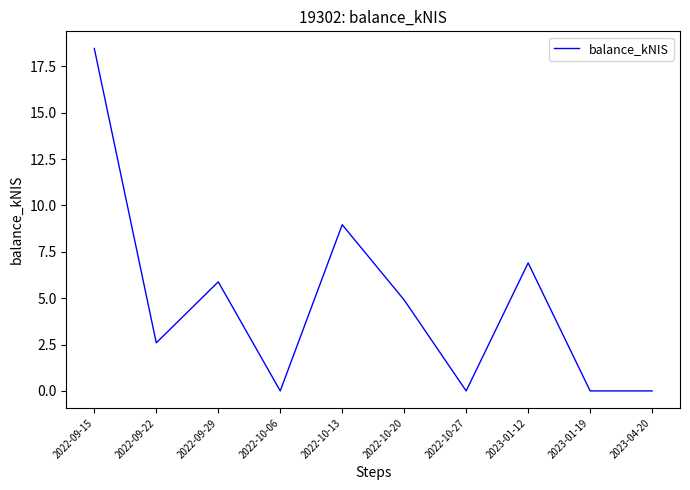

The value at 2022-10-20 is 6.4. True or false?

False